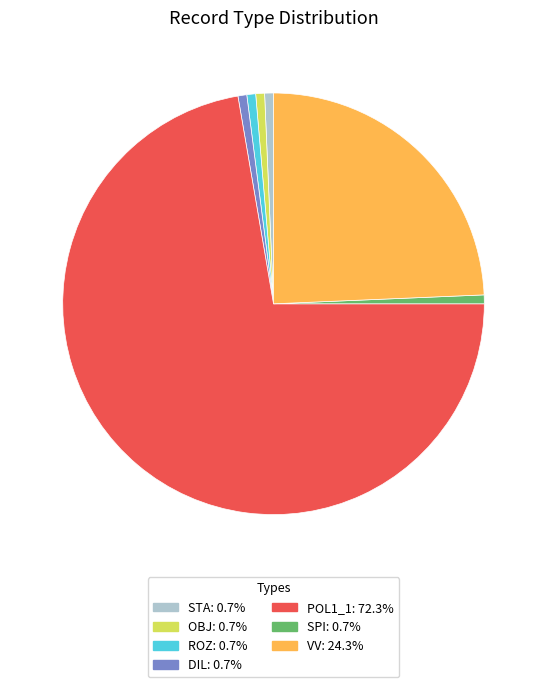

Which has a higher value, VV or POL1_1?

POL1_1